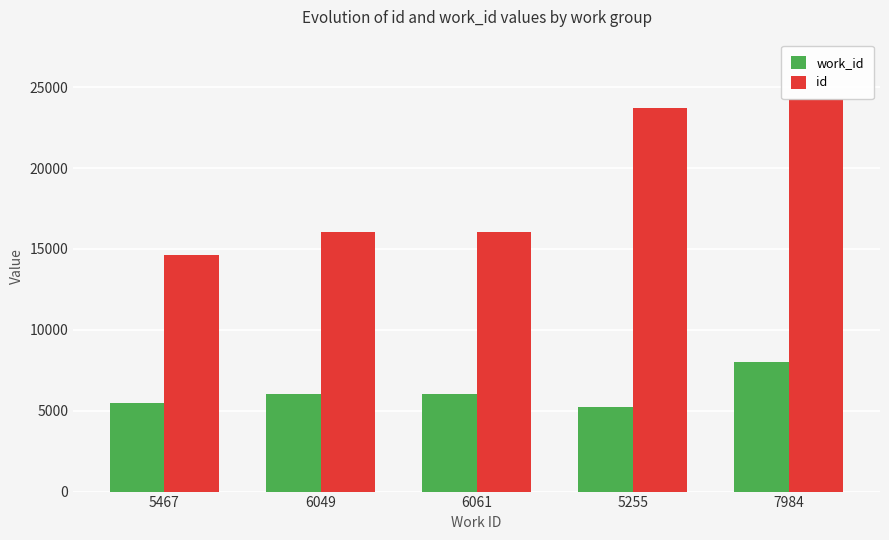

Is the value of id at 6049 greater than the value of work_id at 5467?

Yes